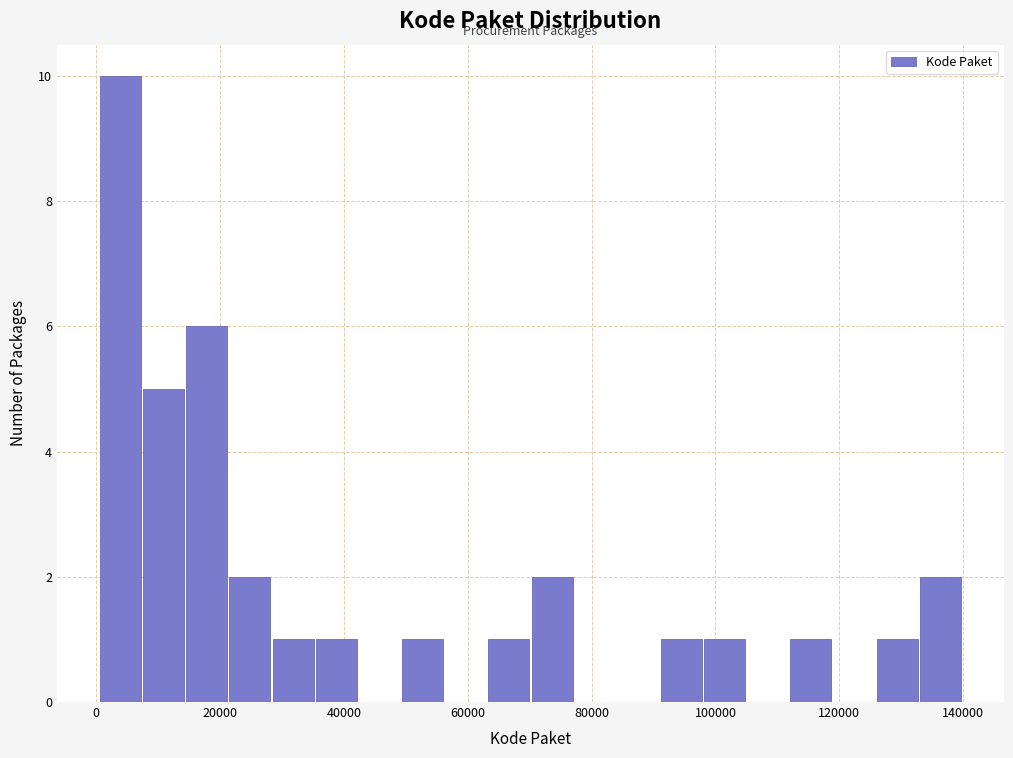

Around what value on the x-axis is the tallest bar? Give the approximate position of its centre, as read against the axis.

4000